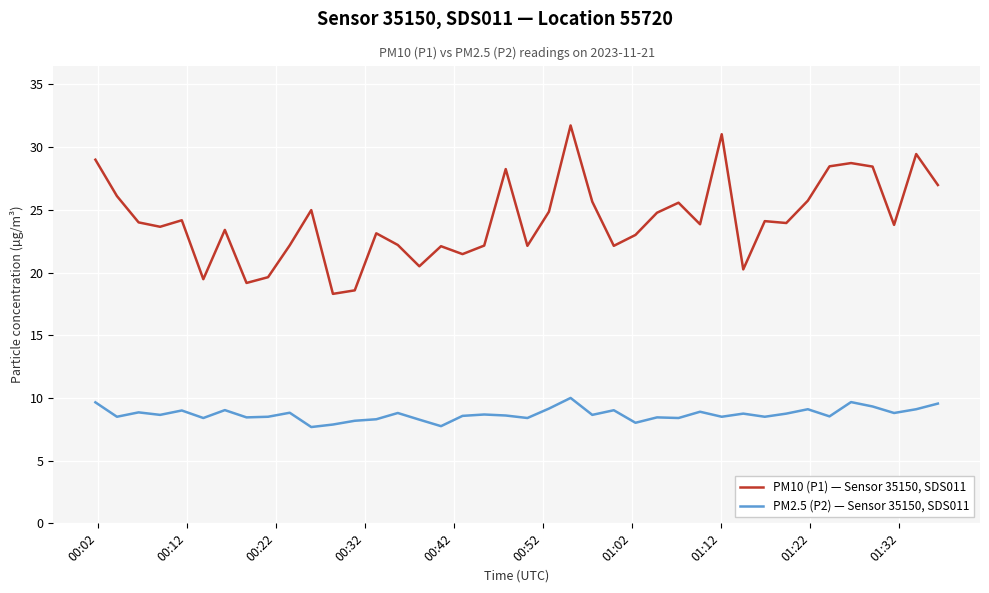

What is the highest value of the PM10 (P1) — Sensor 35150, SDS011 series?

31.7